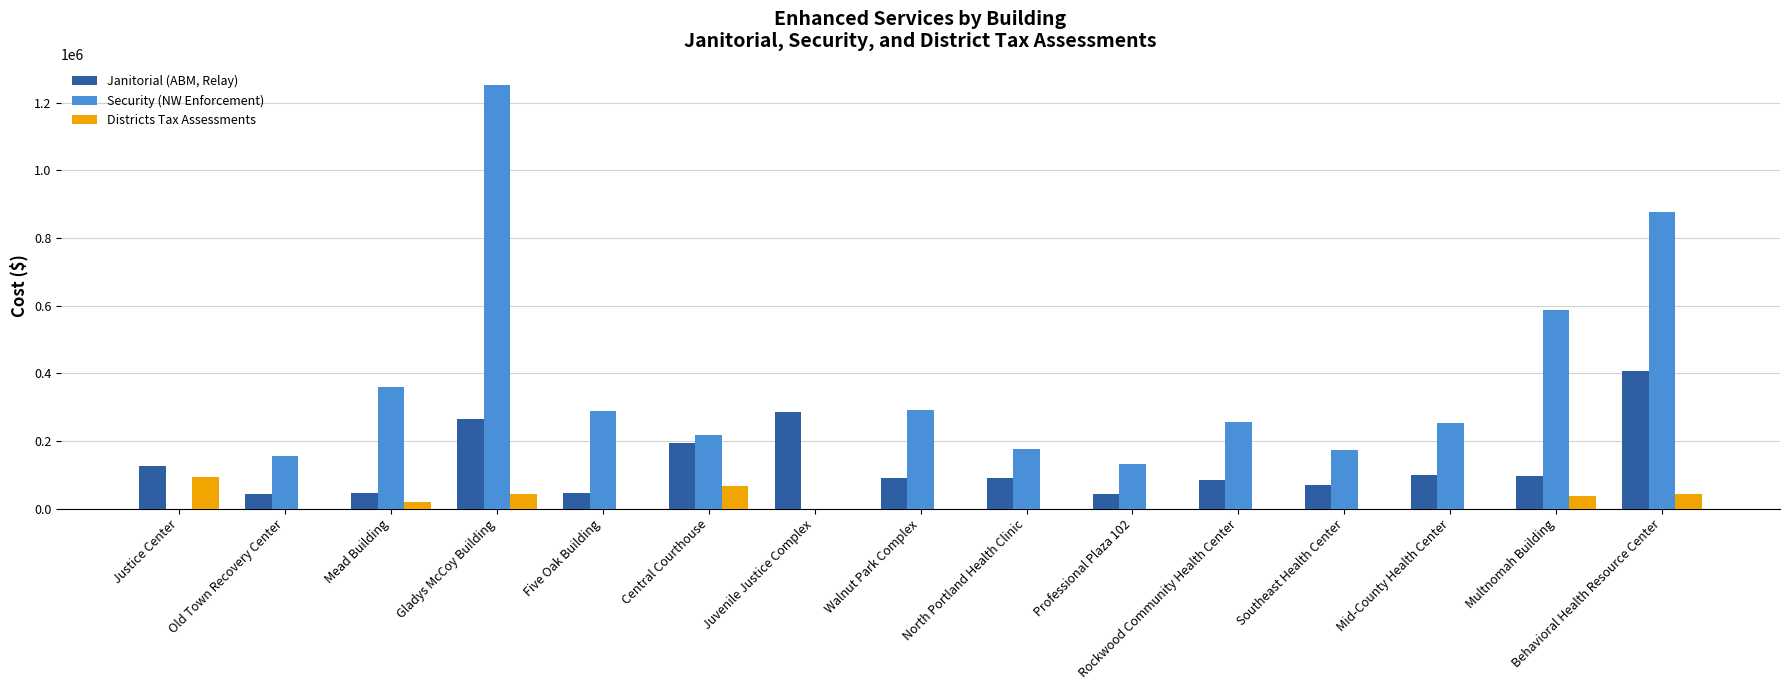

What is the highest value of the Janitorial (ABM, Relay) series?

408037.6